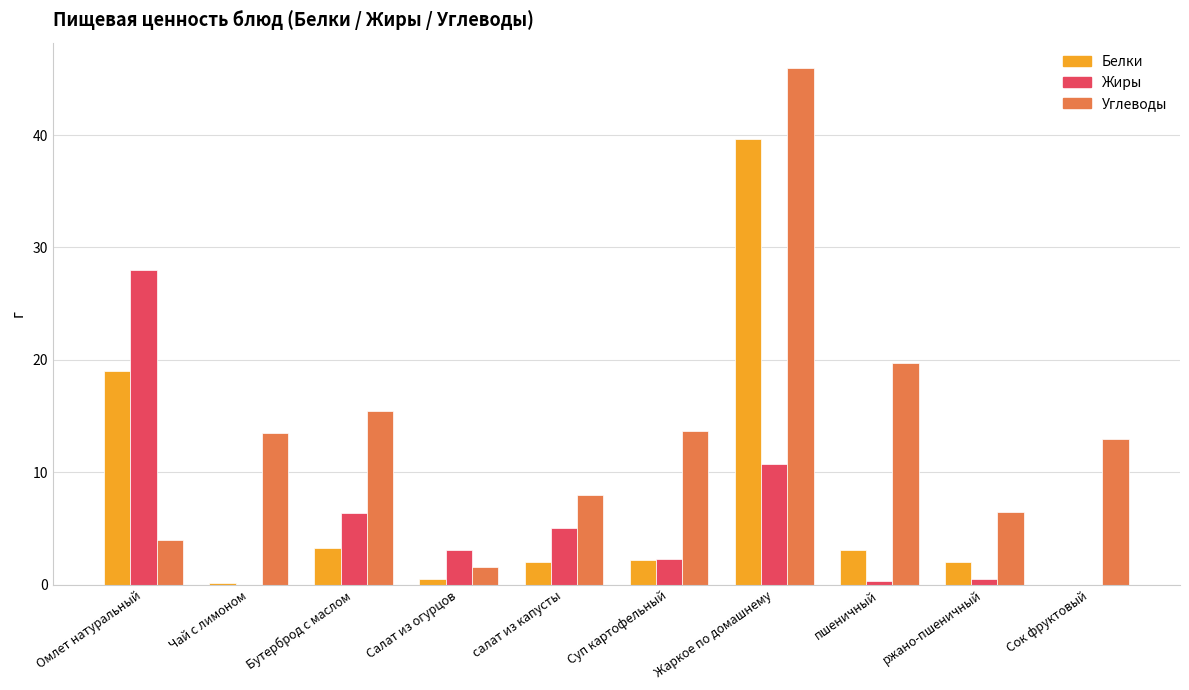

At which label does Белки first exceed 2?

Омлет натуральный